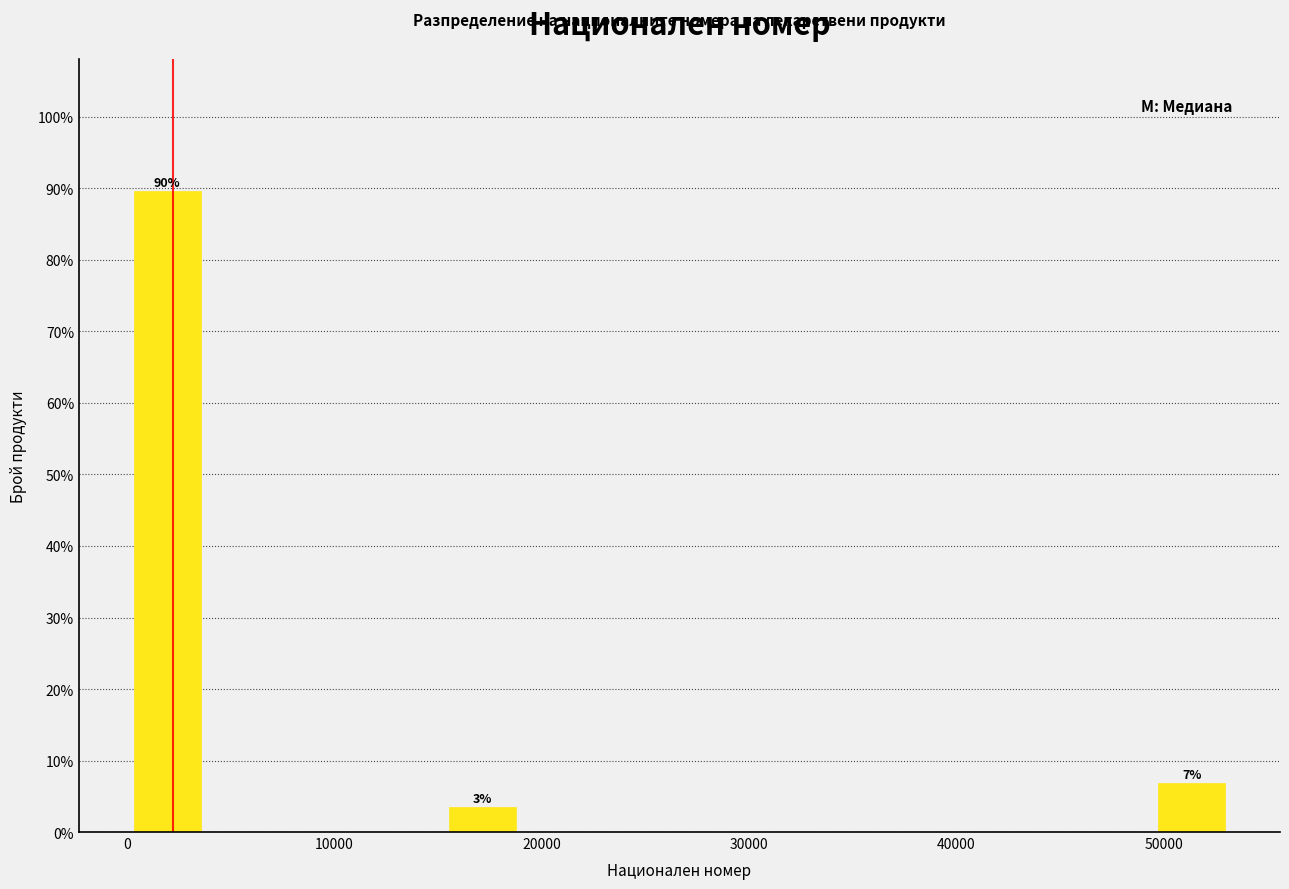

Read against the x-axis, roughly where is the centre of the tallest bar?

2000